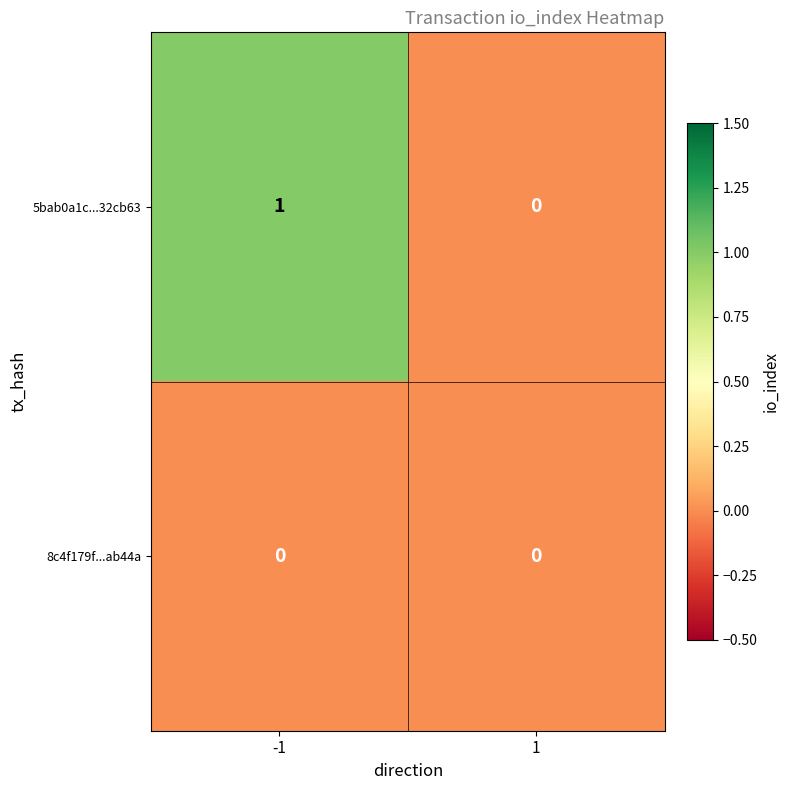

Is it true that 8c4f179f...ab44a equals 0 at 1?

True